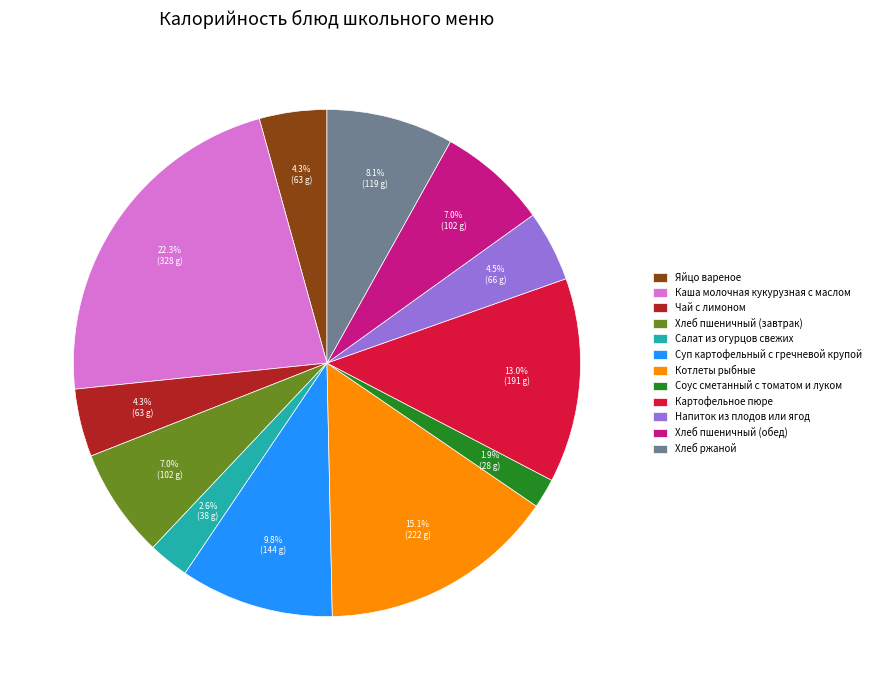

Count the number of slices in the pie.

12